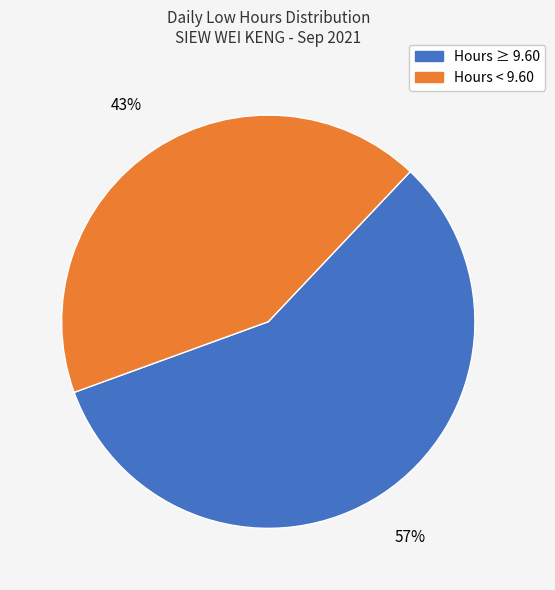

Is the sum of Hours < 9.60 and Hours ≥ 9.60 greater than half?

Yes